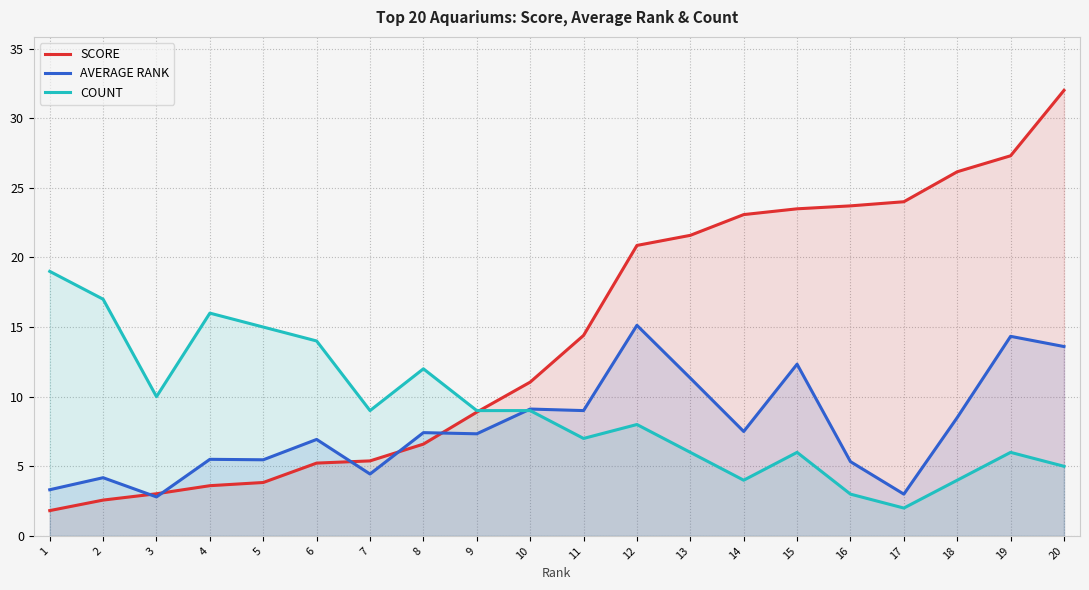

What is the value of the COUNT point at the 19th from the left?

6.0